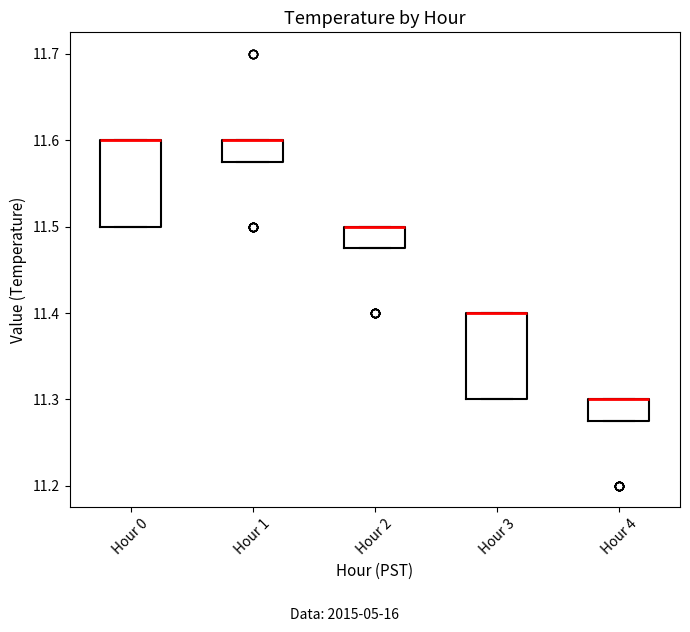

Where is the lower edge of the box for Hour 3 on the y-axis? The values are not printed on the chart, so give them approximately, as read against the axis.

11.30